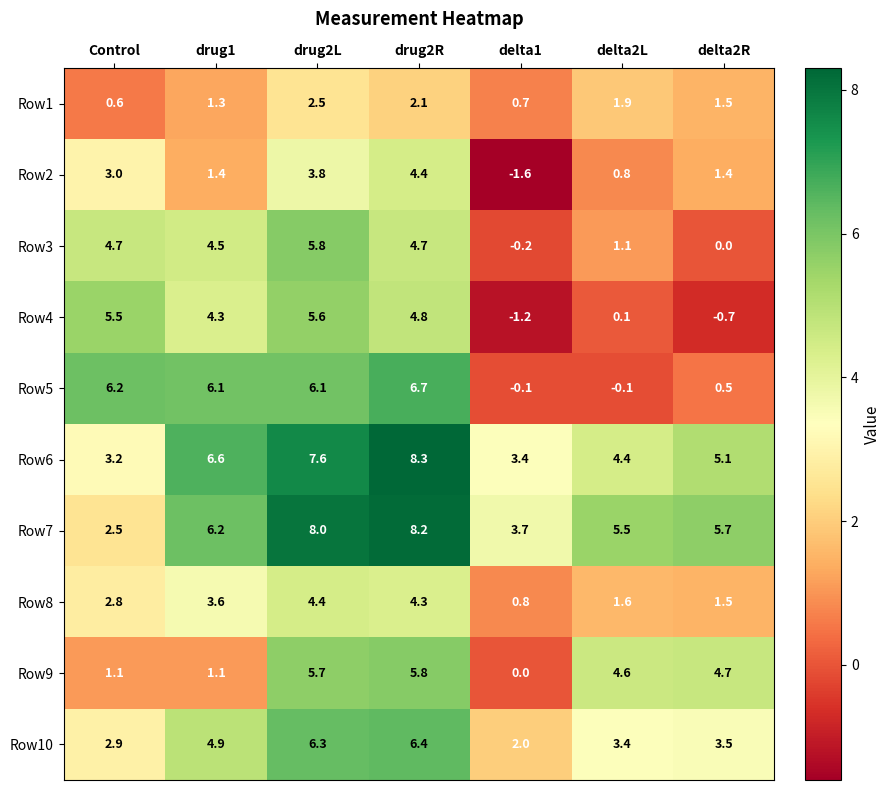

How many Row2 values are between 0 and 3?

4